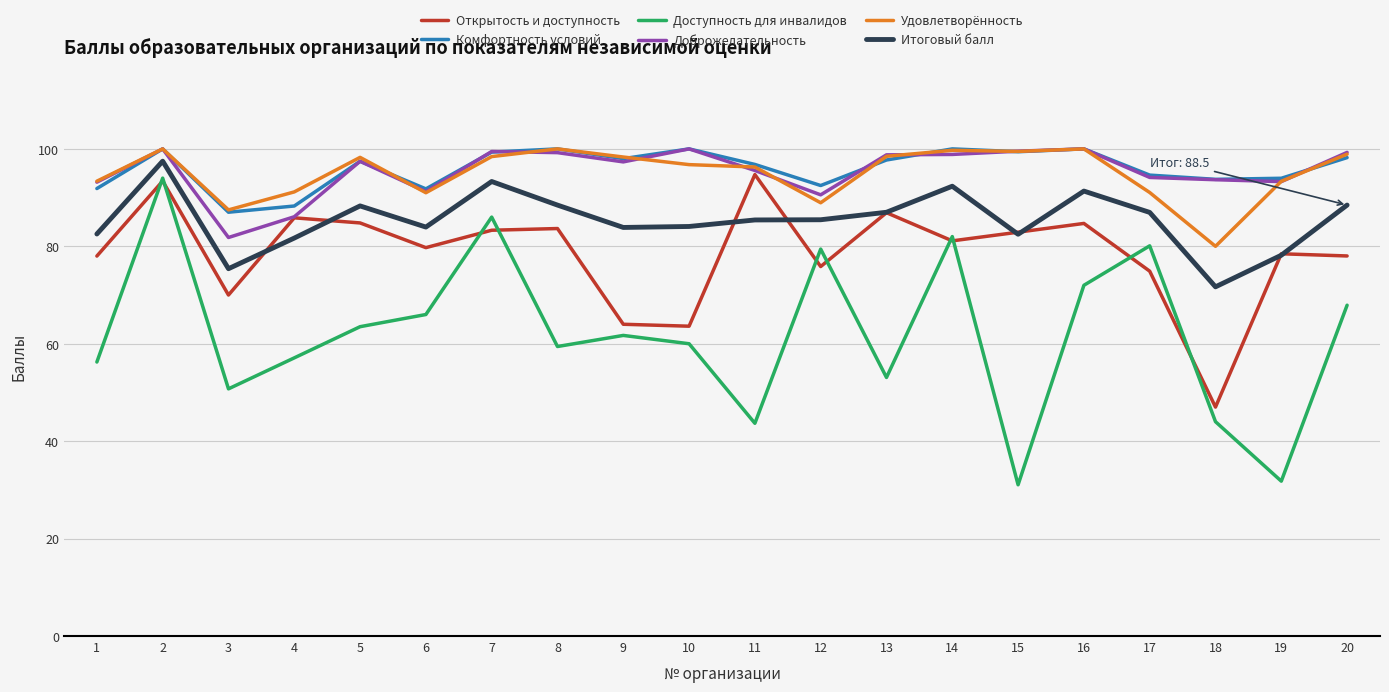

What is the total value across all series at 5?

529.8